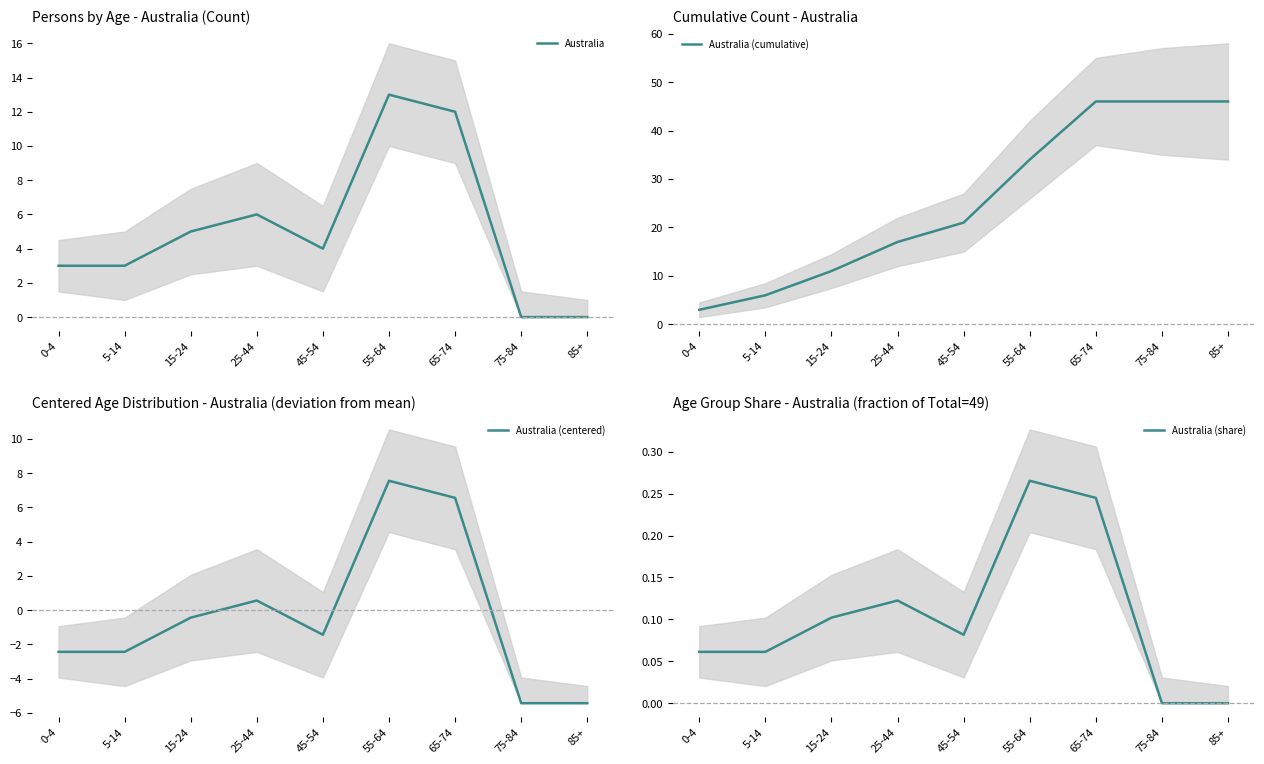

What value does the Australia (cumulative) series have at 25-44?

17